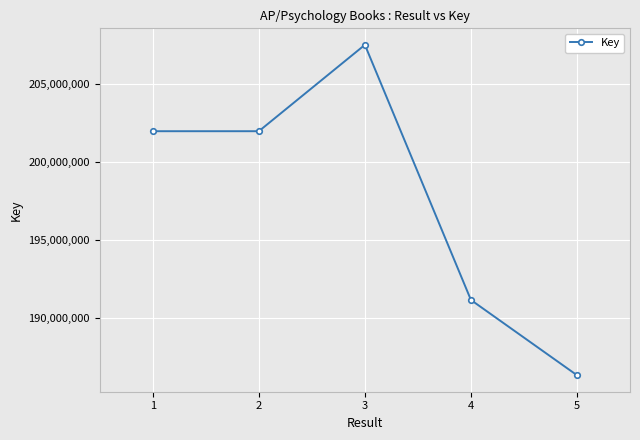

What is the average value?

197783532